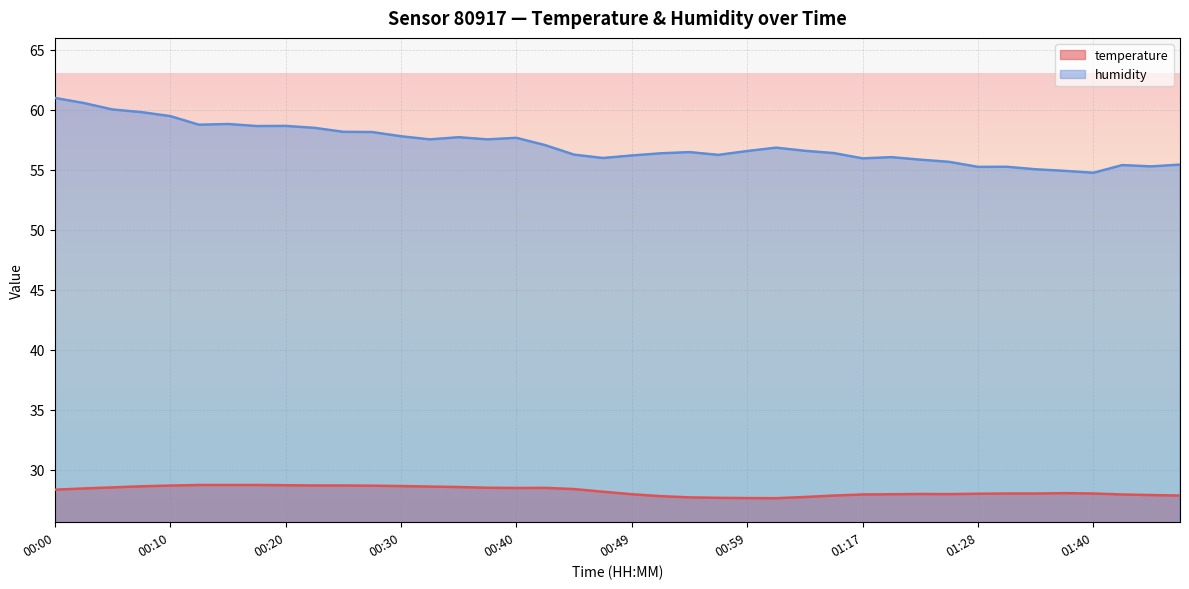

What is the maximum value for humidity?

61.0